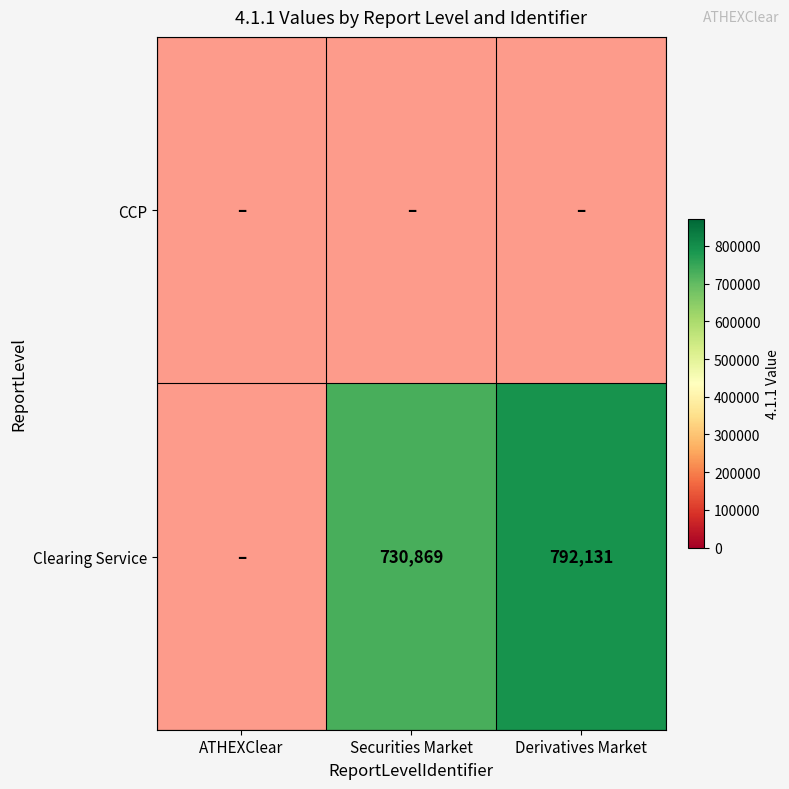

Rank the series by their average value, from lowest to highest.

CCP, Clearing Service